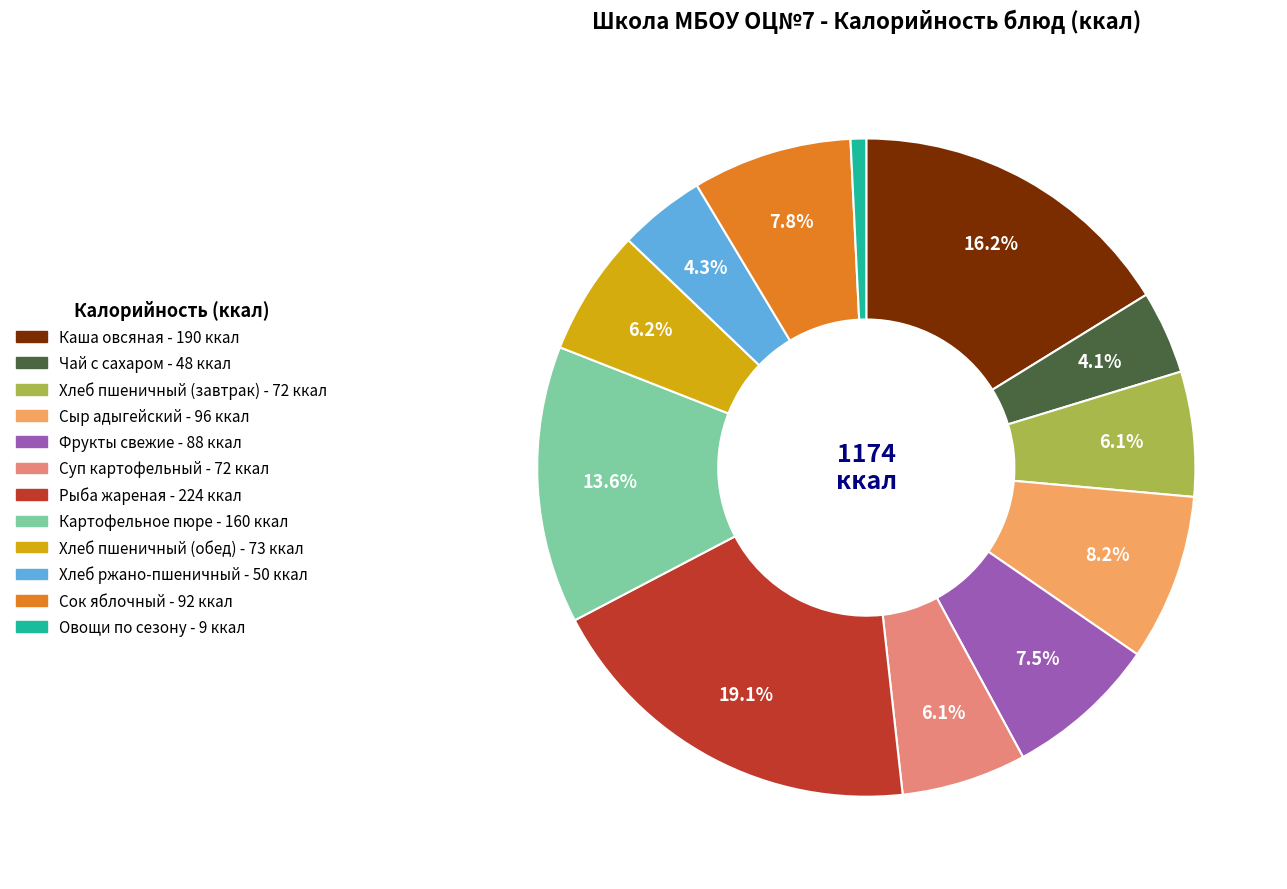

Count the number of slices in the pie.

12